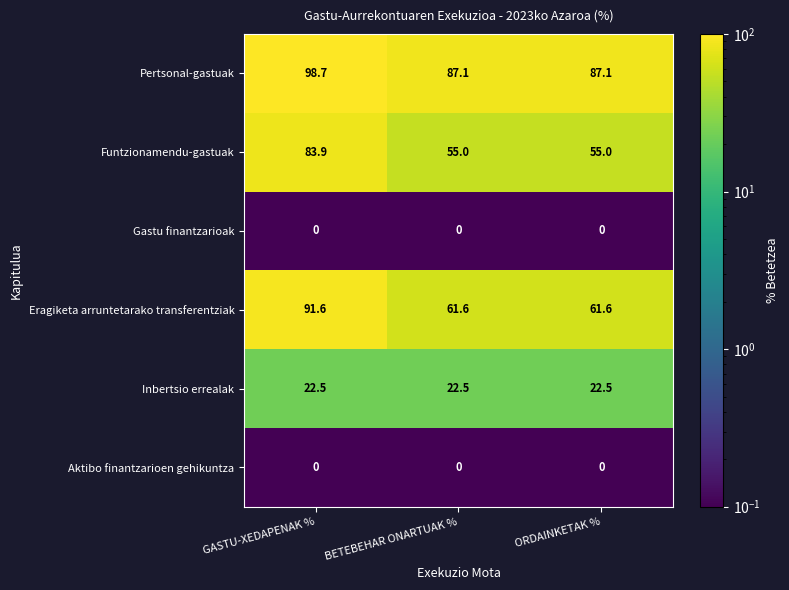

The value of Funtzionamendu-gastuak at ORDAINKETAK % is 55.0. True or false?

True